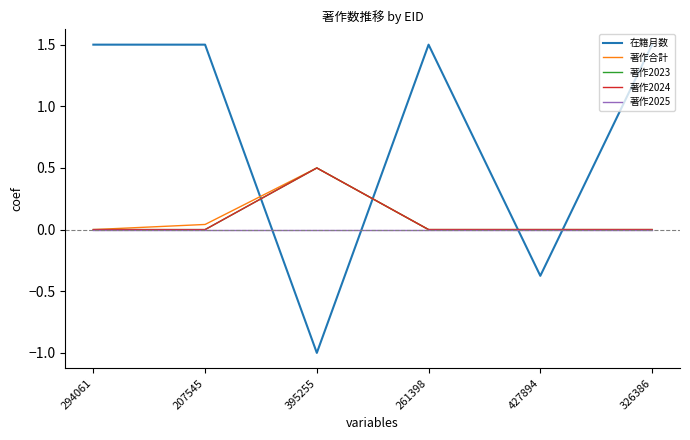

What is the greatest value displayed?

1.5